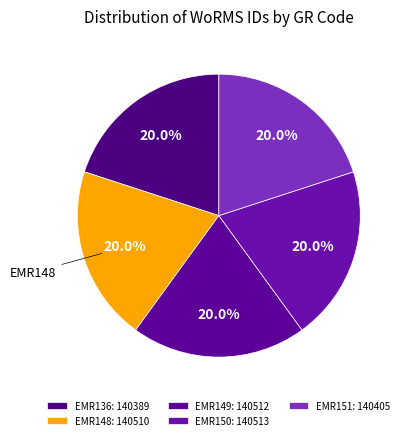

Is there any slice that represents more than half of the pie?

No